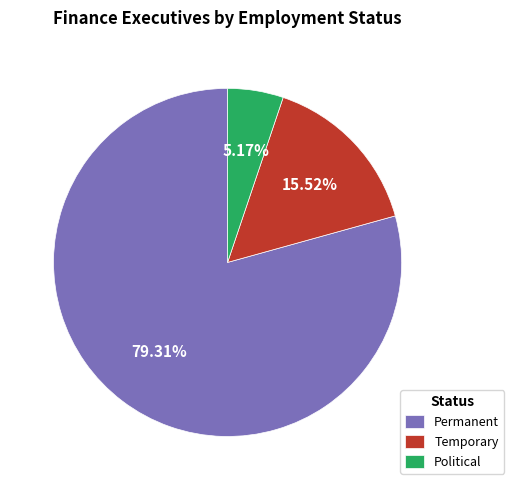

Which has a higher value, Political or Temporary?

Temporary